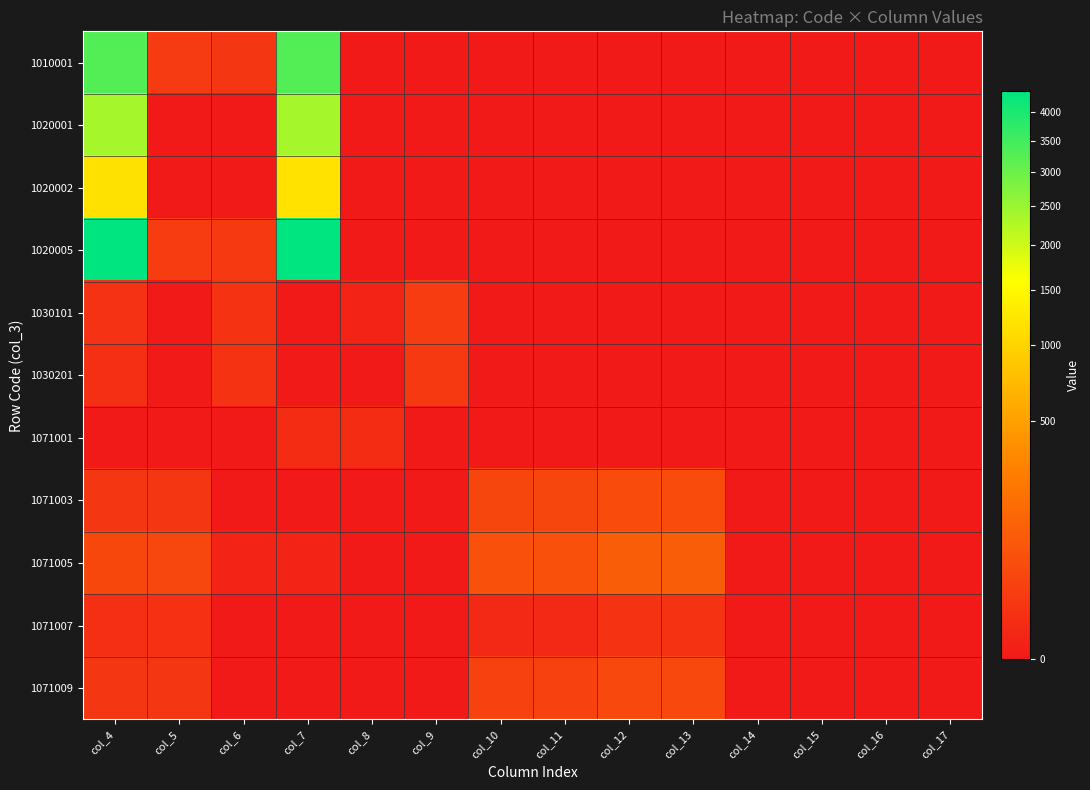

What is the difference between the highest and lowest values at col_8?

4